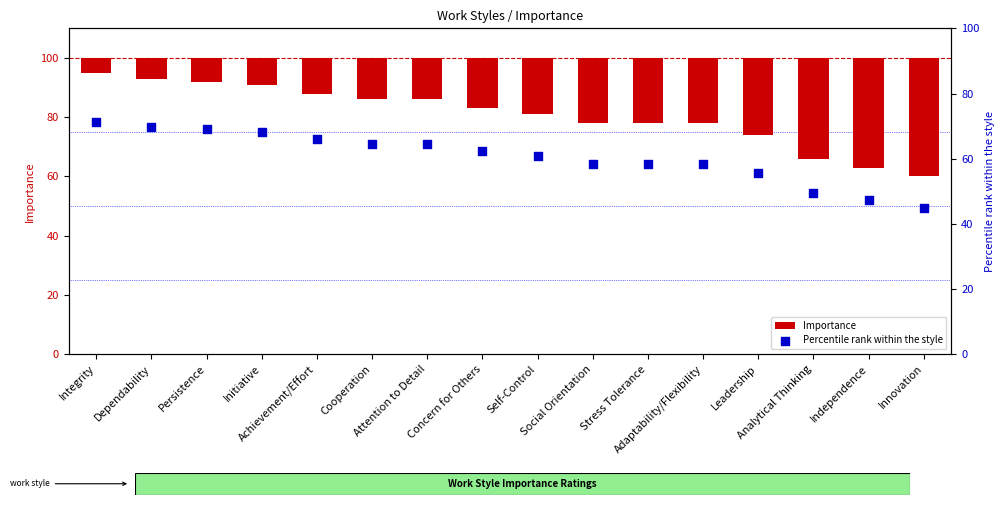

At how many categories does at least one series exceed 53?

13